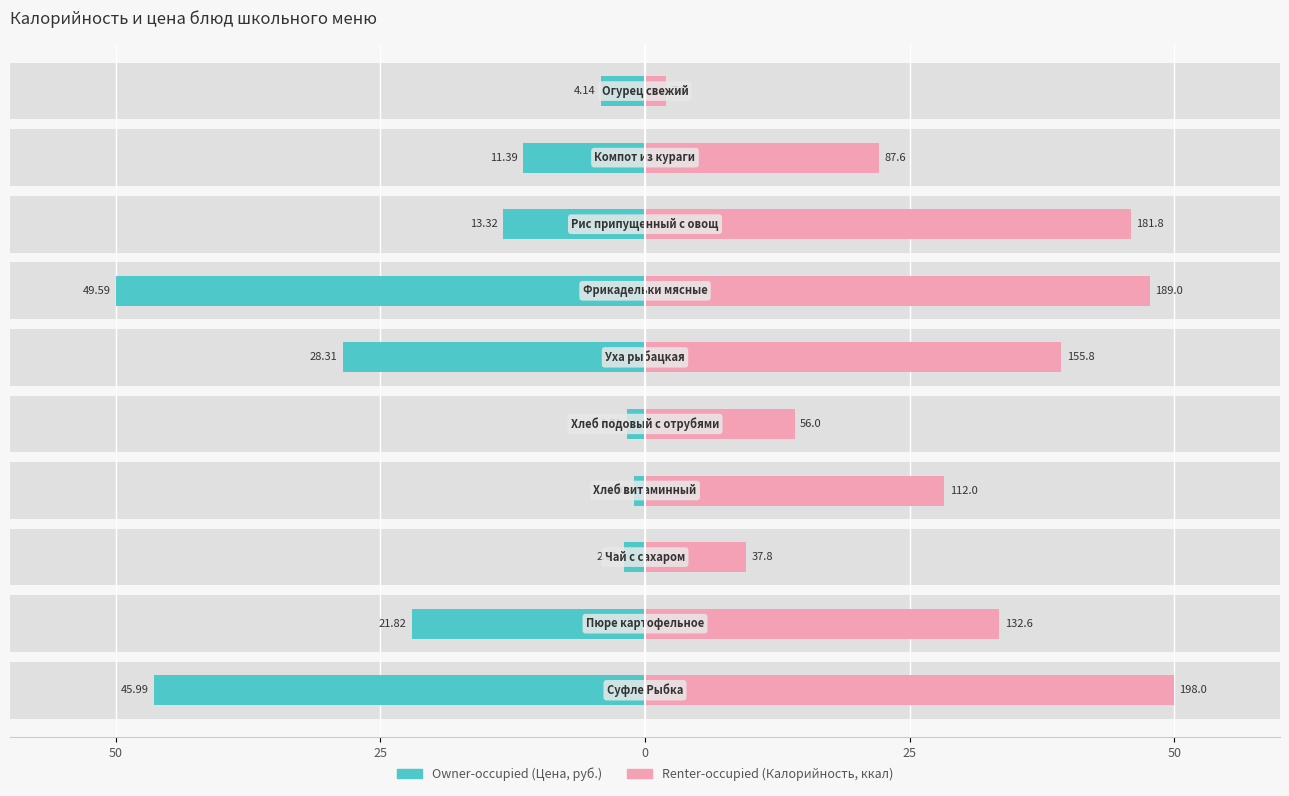

Is it true that Owner-occupied equals -2.0 at 0?

True